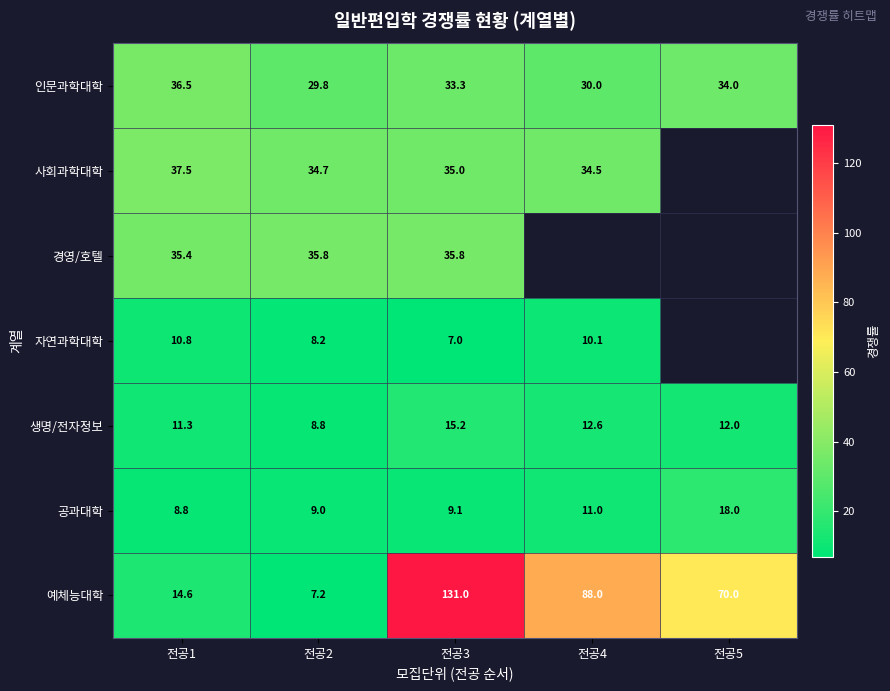

The value of 생명/전자정보 at 전공1 is 11.3. True or false?

True